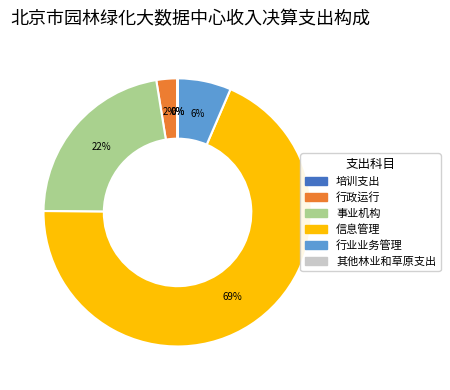

What is the largest slice in the pie chart?

信息管理